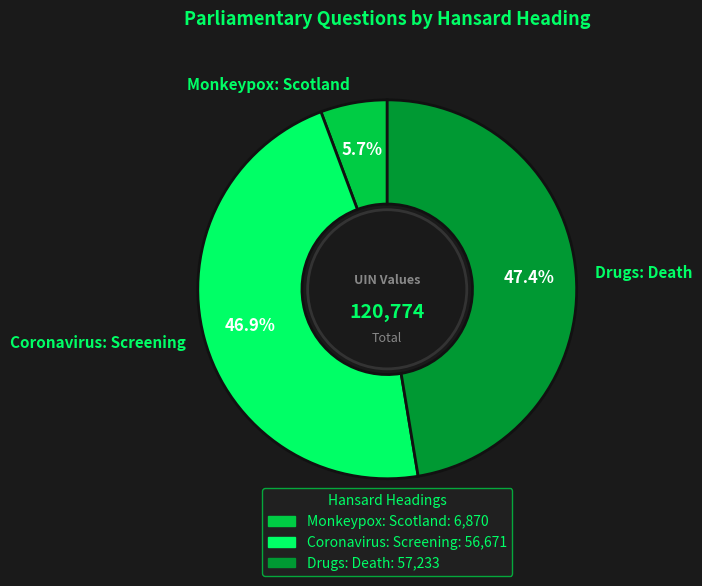

Count the number of slices in the pie.

3